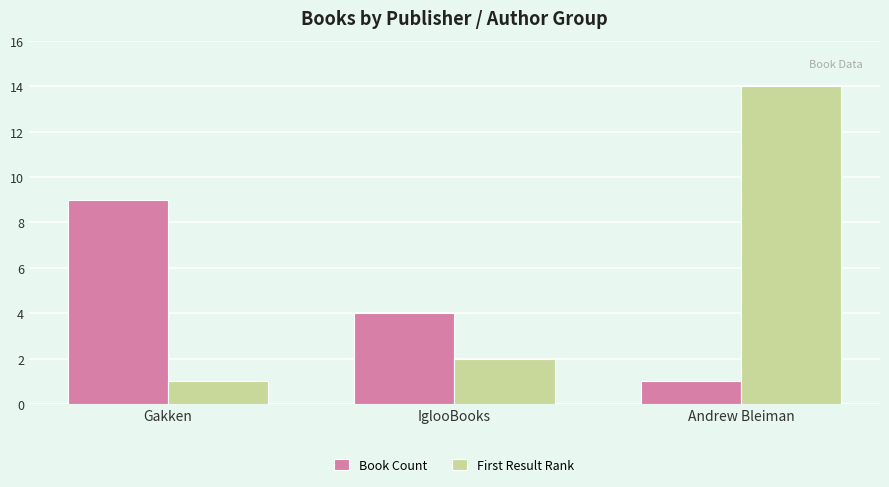

How many bars are there in total?

6